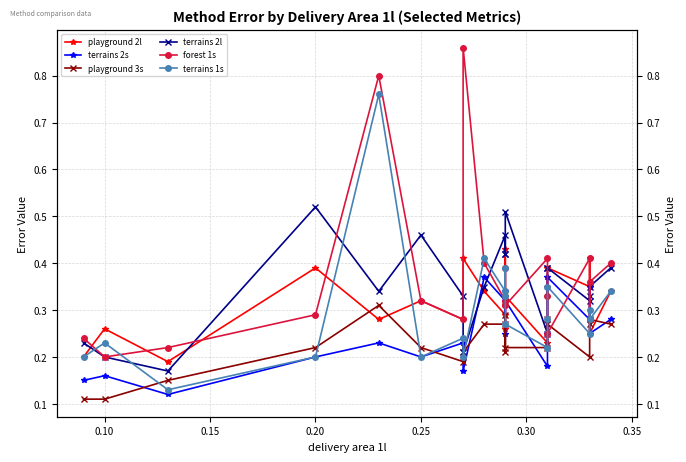

What is the value of the terrains 1s point at the 13th from the left?

0.3